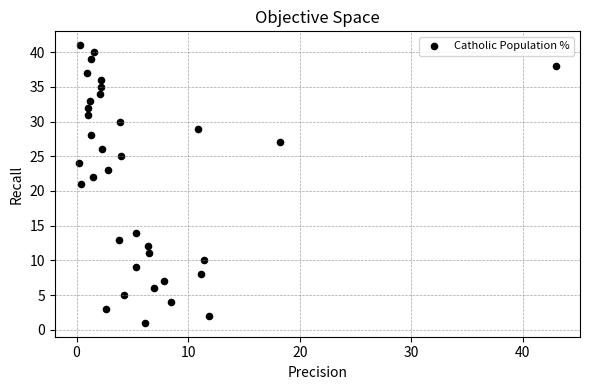

What is the range of Y values (max minus min)?

40